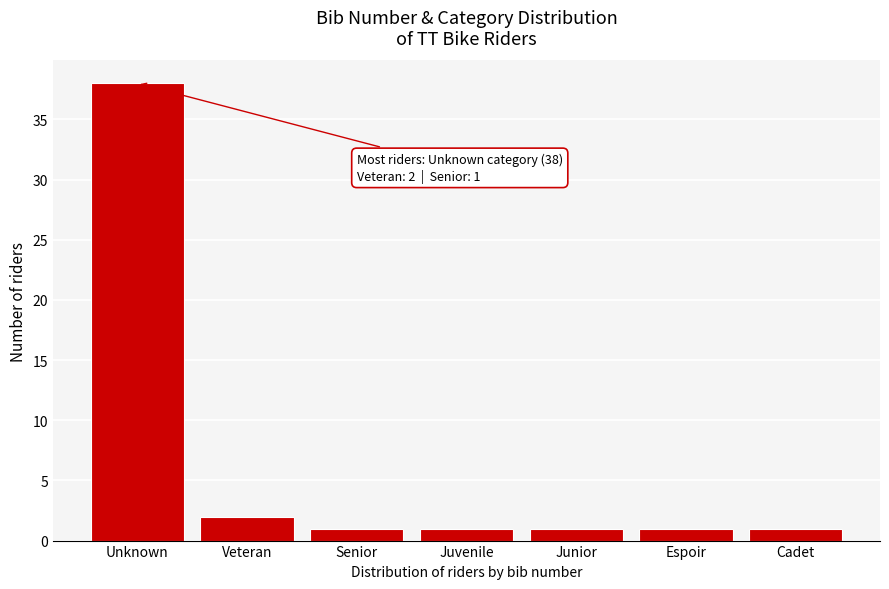

Reading right to left, list all the values displayed in this chart.

1	1	1	1	1	2	38